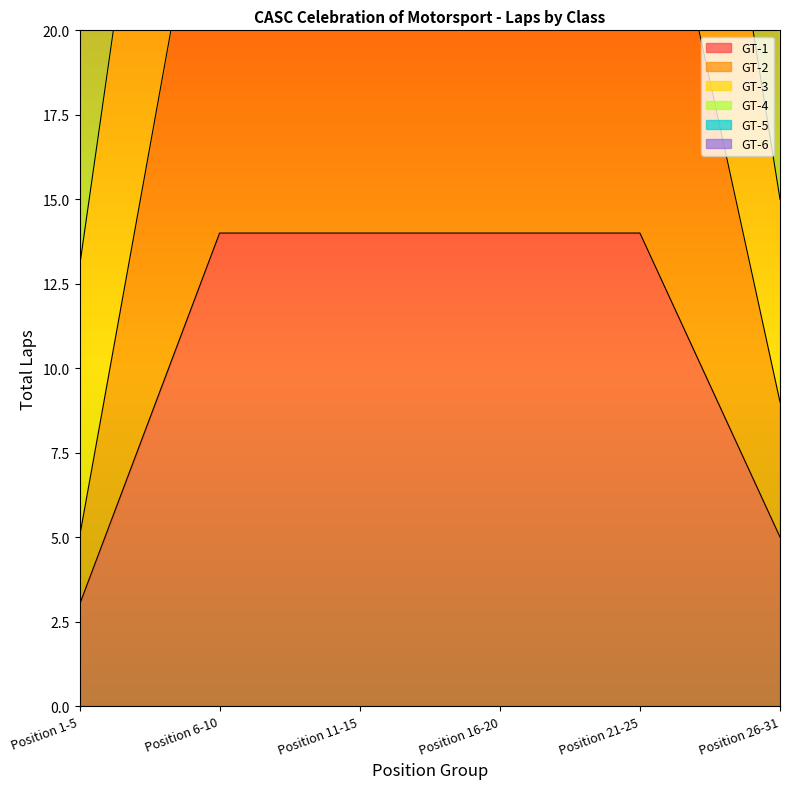

True or false: GT-2 has a value of 14 at Position 11-15.

False